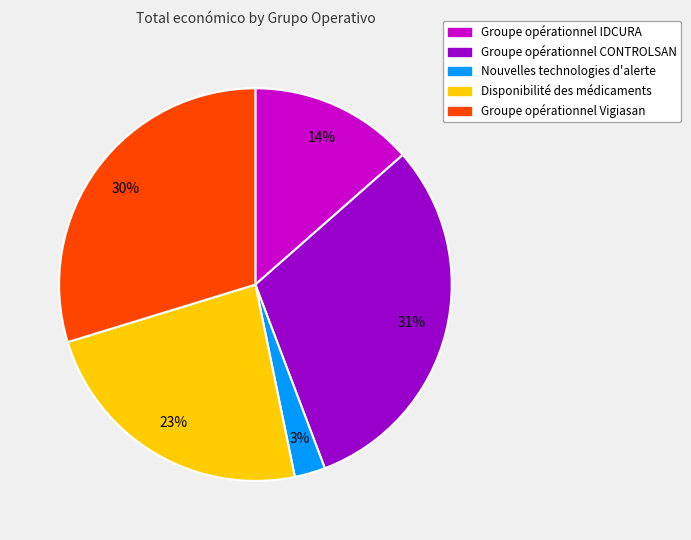

How many segments does this pie chart have?

5